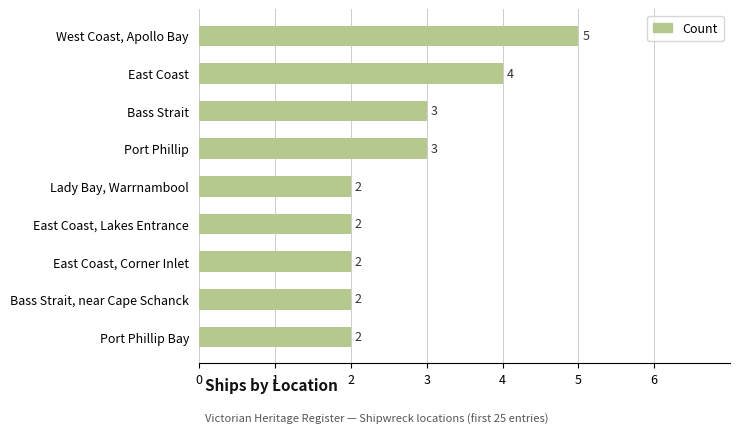

Reading top to bottom, list all the values displayed in this chart.

5	4	3	3	2	2	2	2	2